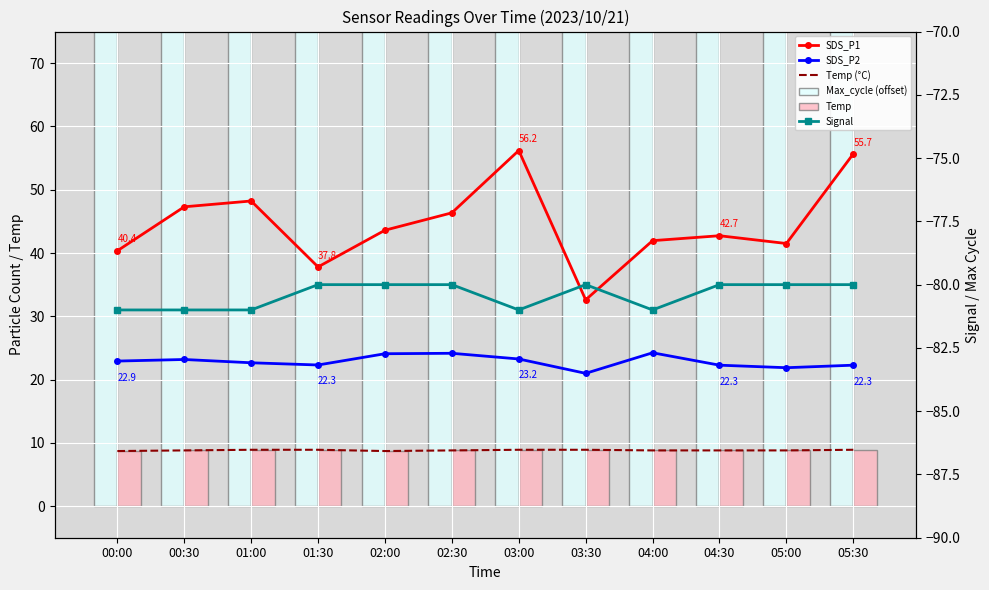

How many groups of bars are there?

12